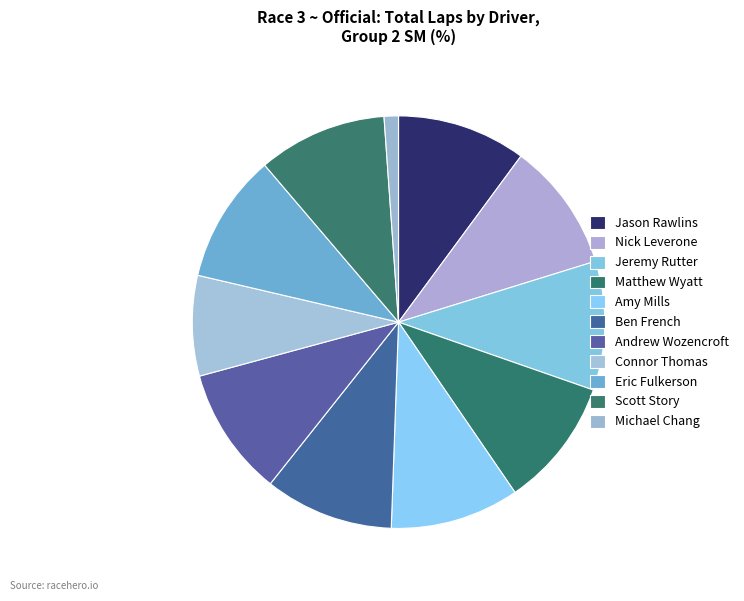

Is there any slice that represents more than half of the pie?

No